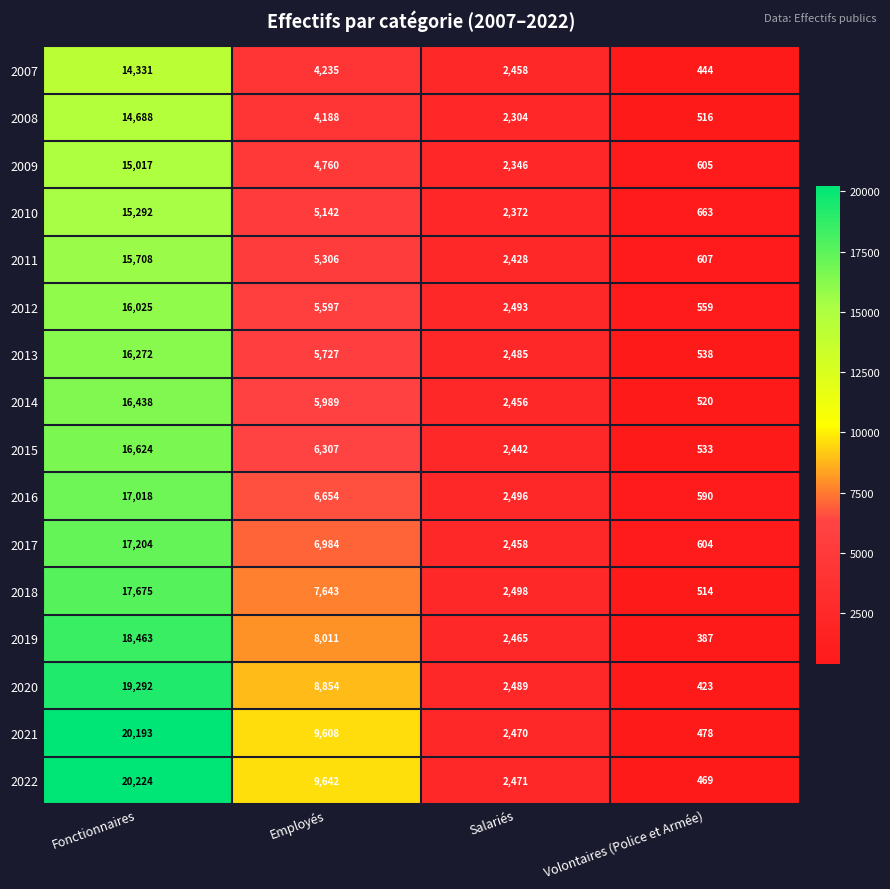

What is the difference between the second highest and second lowest values in the 2008 series?

1884